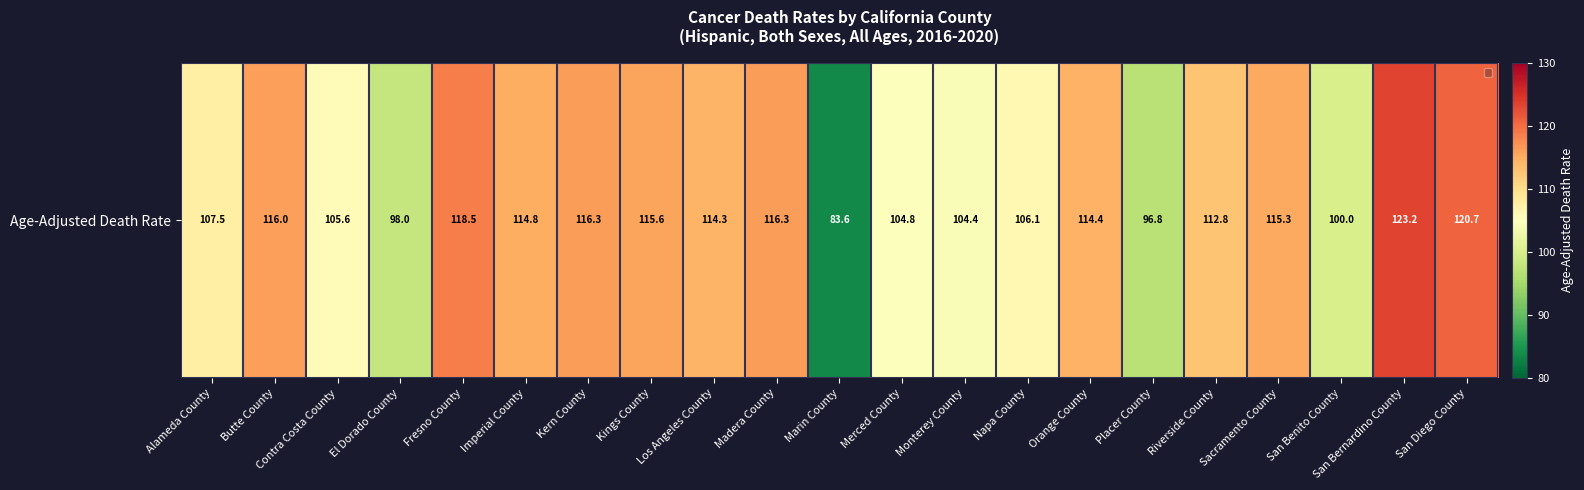

What is the change in value from Imperial County to Madera County?

+1.5